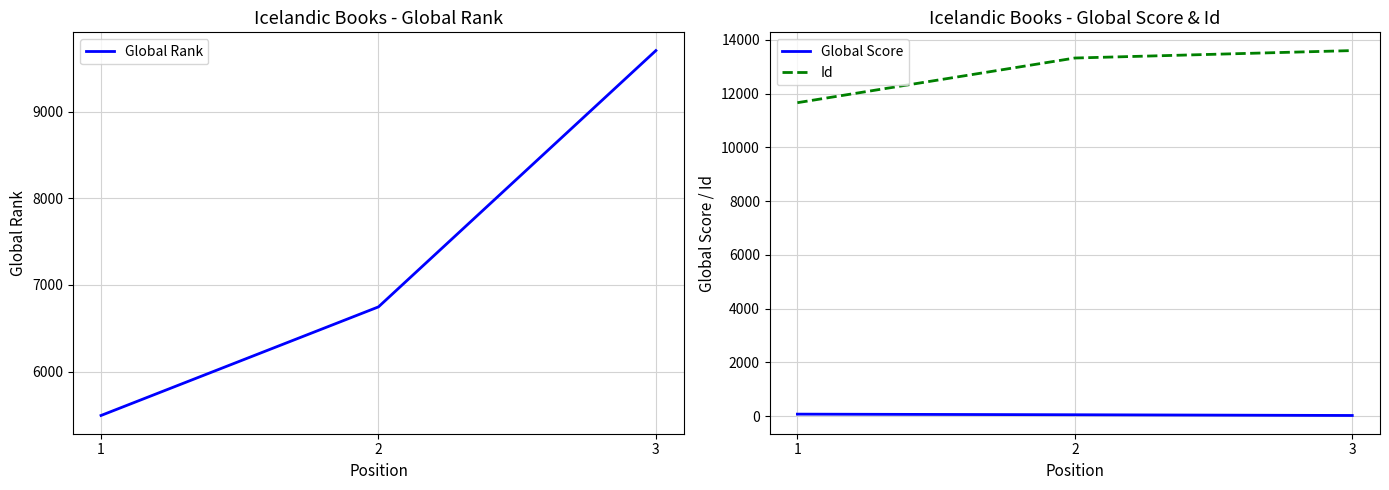

What are all the series names shown in the legend?

Global Rank, Global Score, Id